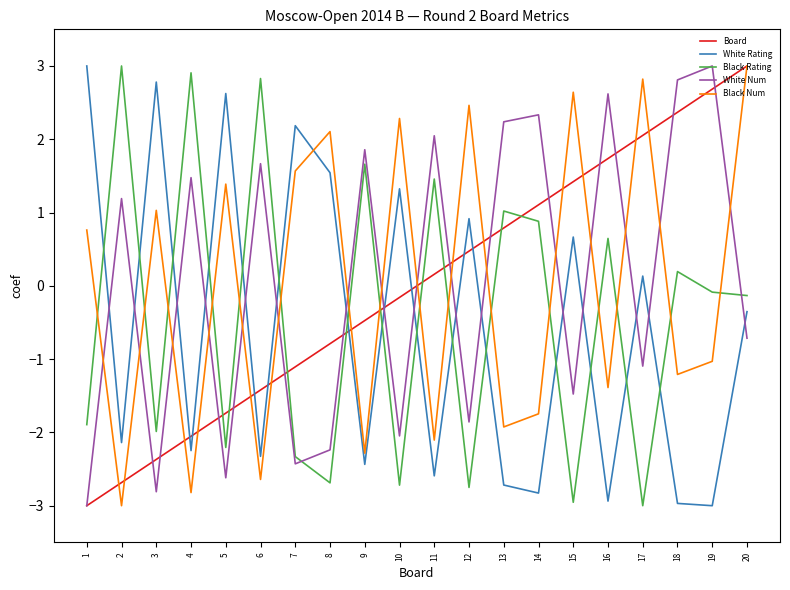

What is the spread (max minus min) of values at 7?

4.6